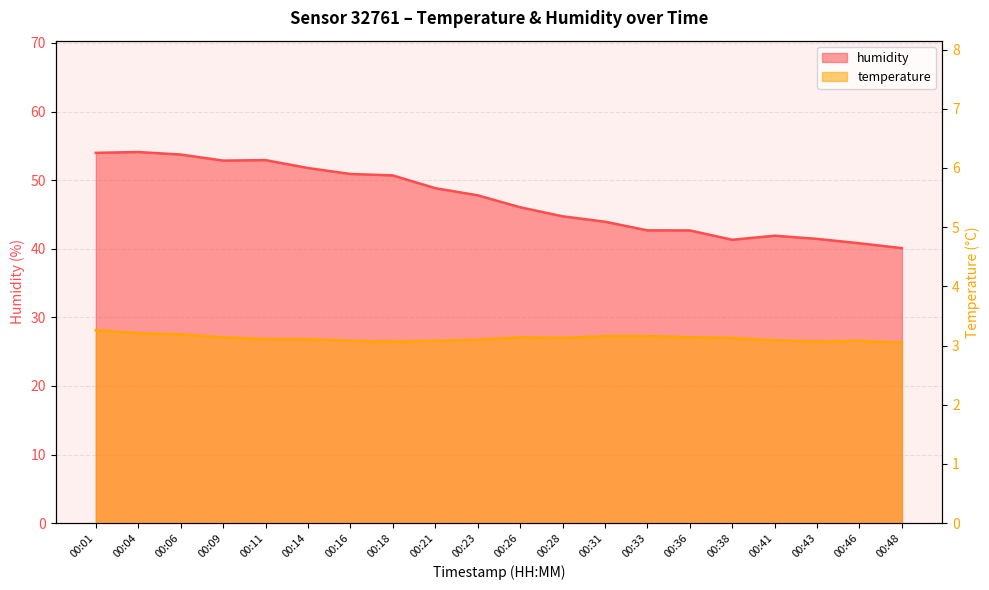

What is the total value across all series at 00:38?

44.4